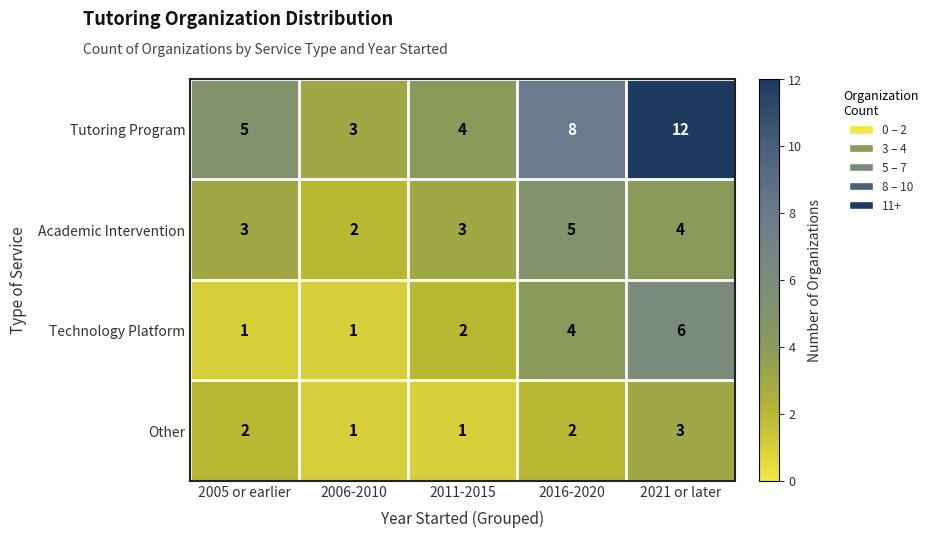

True or false: Technology Platform has a value of 3 at 2021 or later.

False